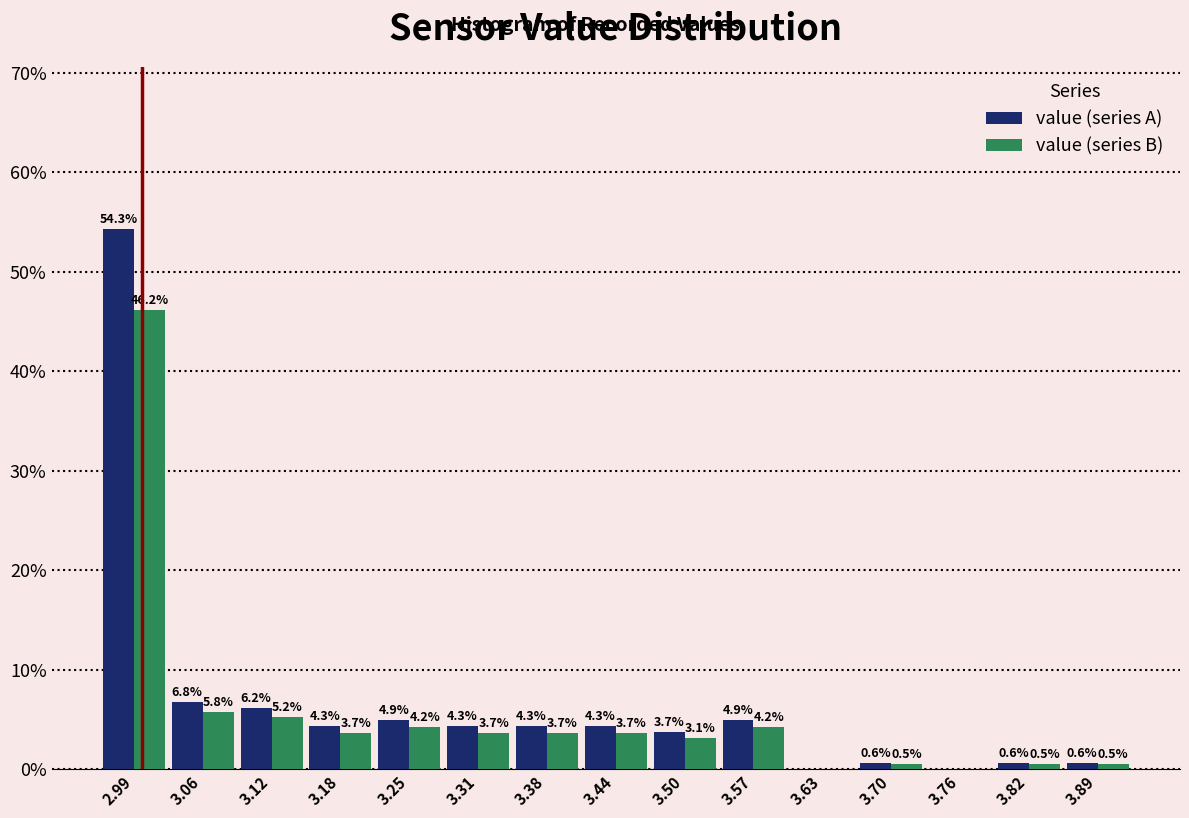

In the value (series B) series, which range on the x-axis has the tallest bar?

2.960 to 3.024